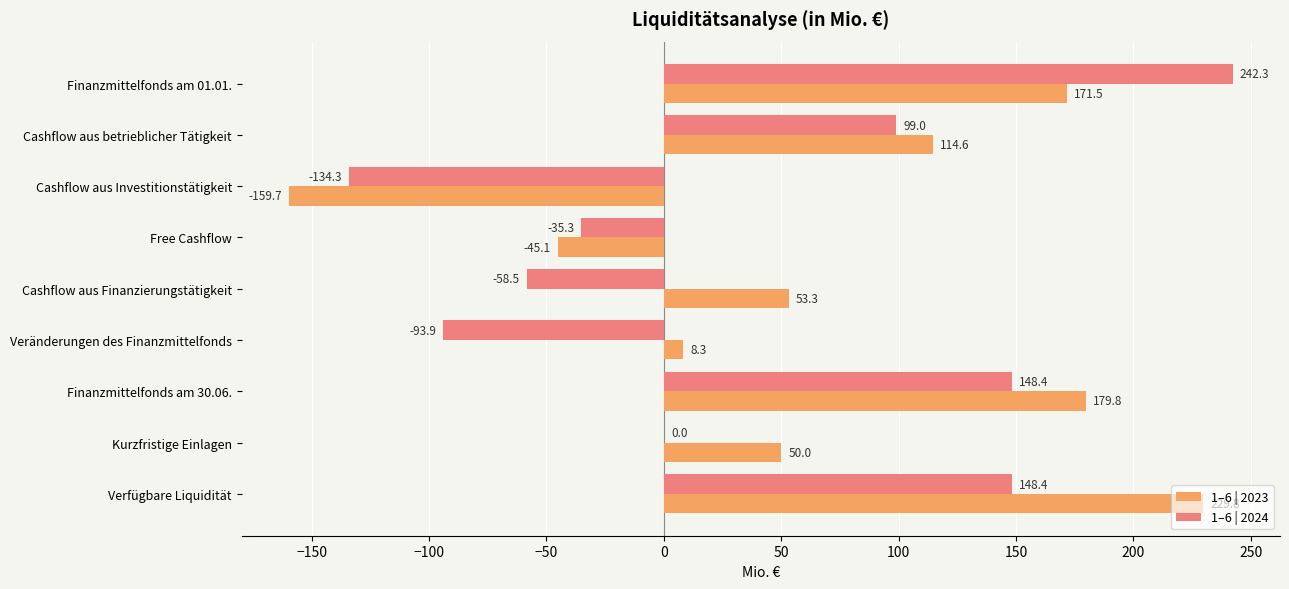

Is it true that 1–6 | 2023 equals 78.9 at Cashflow aus Finanzierungstätigkeit?

False